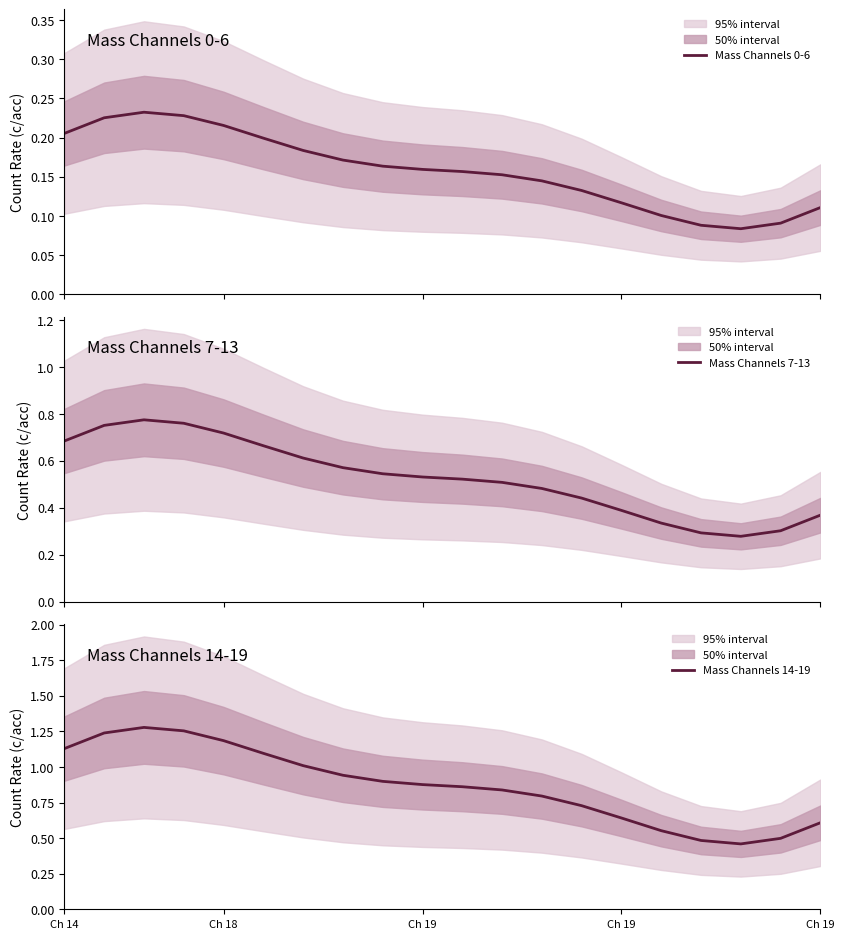

List the series in order of their overall mean, highest first.

Mass Channels 14-19, Mass Channels 7-13, Mass Channels 0-6